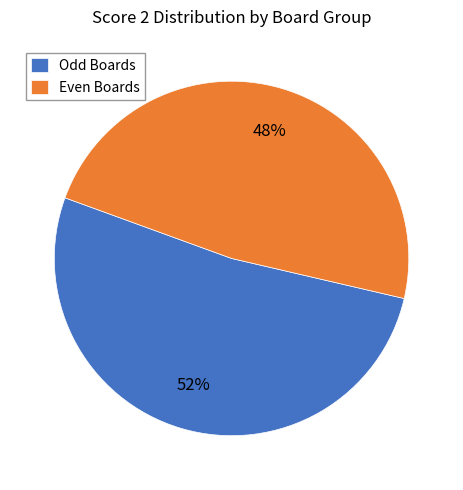

Does Even Boards represent more than half of the total?

No